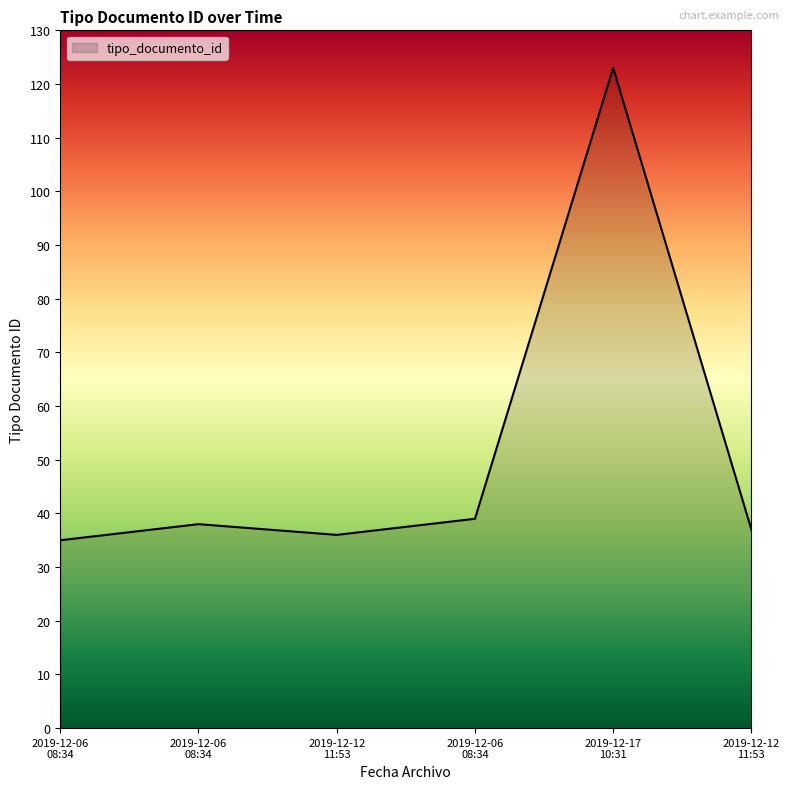

What is the average value?

51